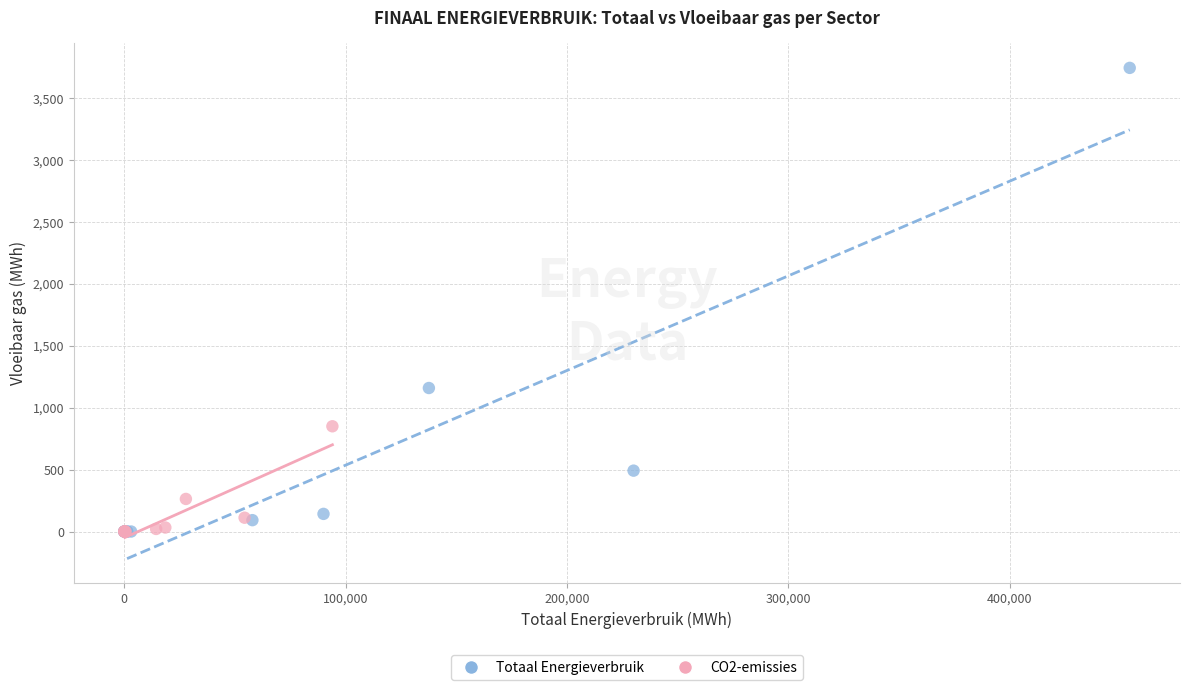

Which series contains the highest Y value?

Totaal Energieverbruik